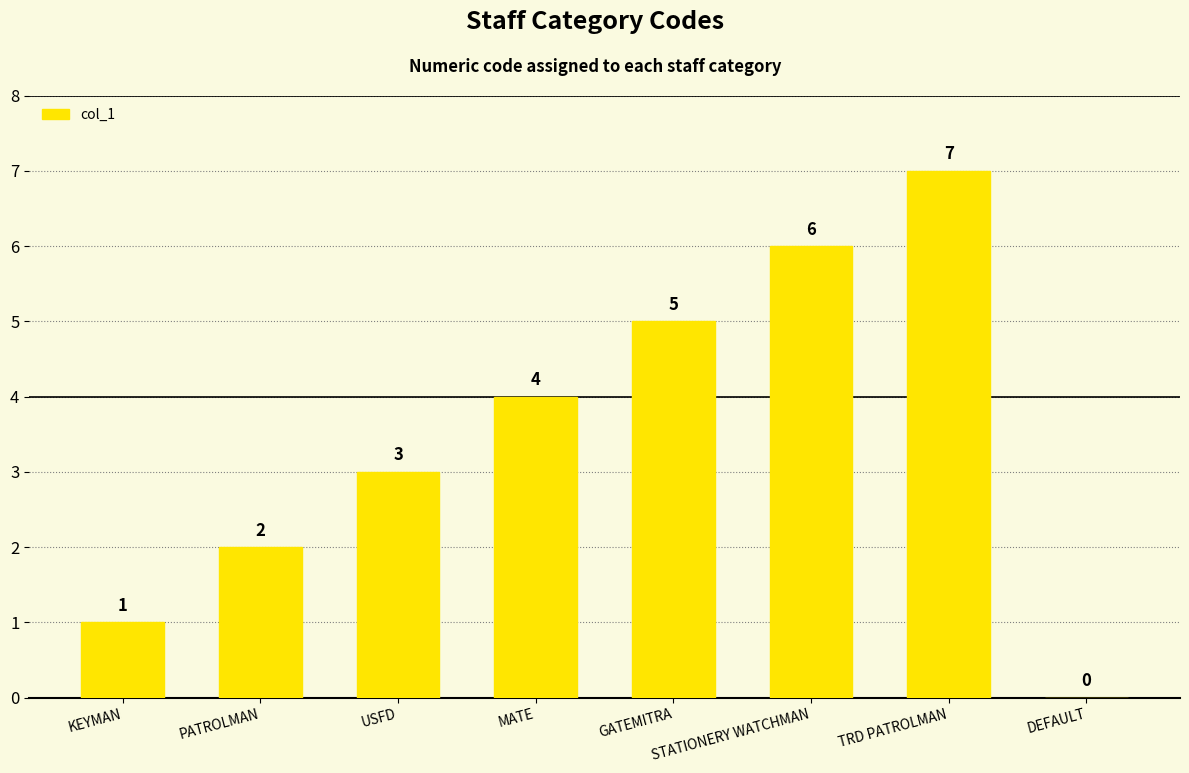

What is the sum of all values?

28